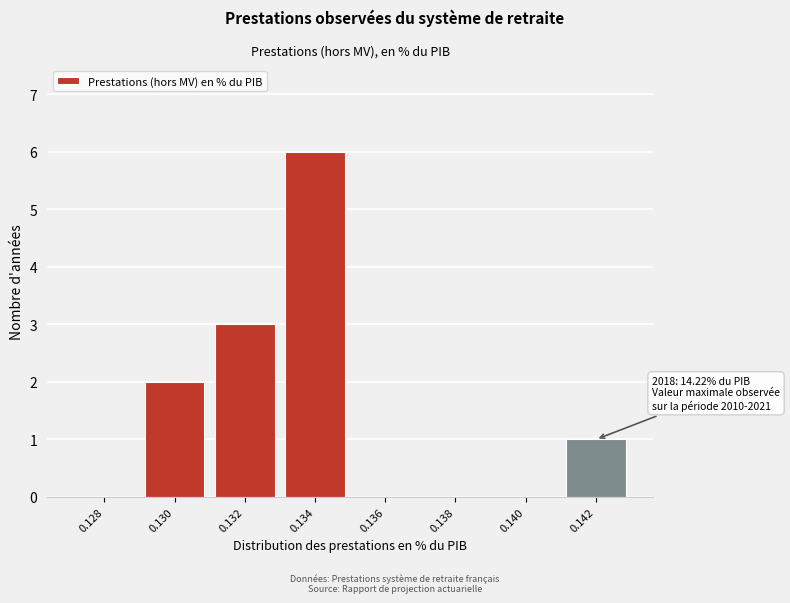

Reading left to right, extract all data points from this chart.

0.128=0	0.130=2	0.132=3	0.134=6	0.136=0	0.138=0	0.140=0	0.142=1